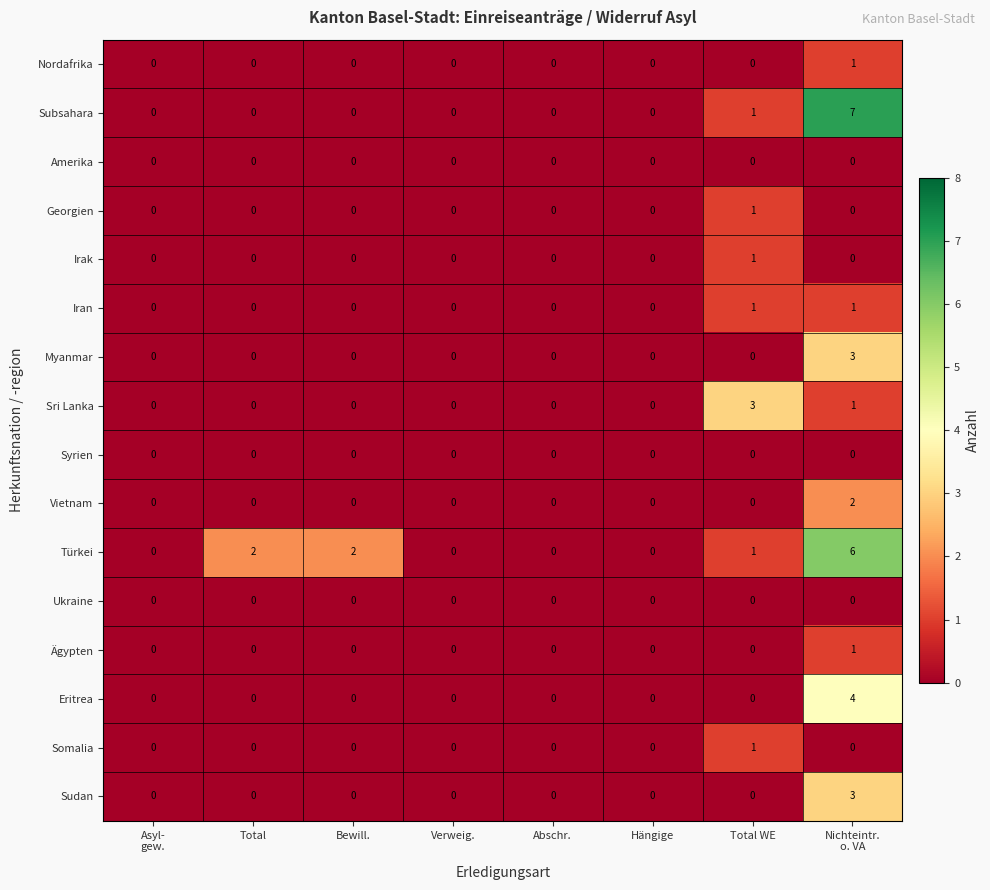

Between Bewill. and Verweig., which series saw the biggest shift?

Türkei